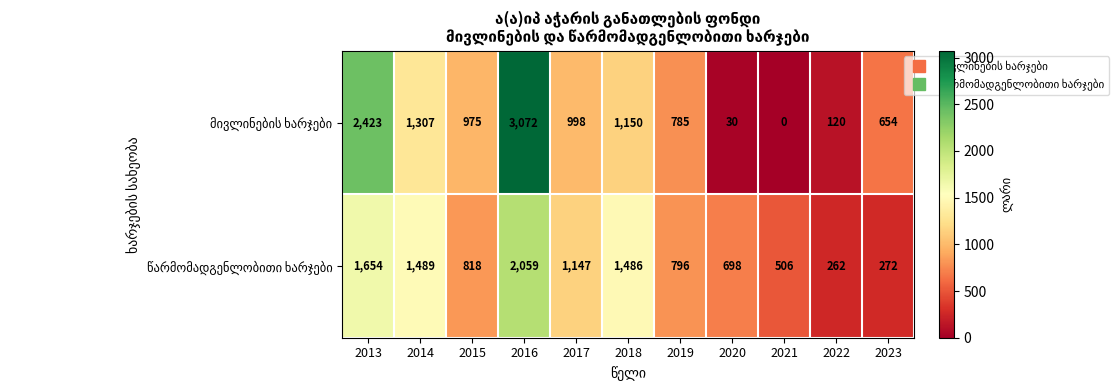

What is the spread (max minus min) of values at 2013?

769